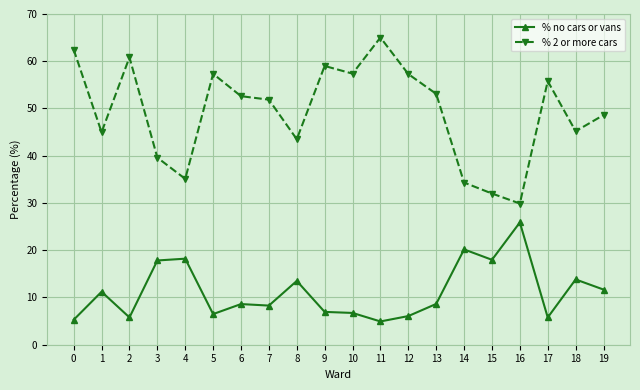

True or false: % 2 or more cars and % no cars or vans cross at least once.

False